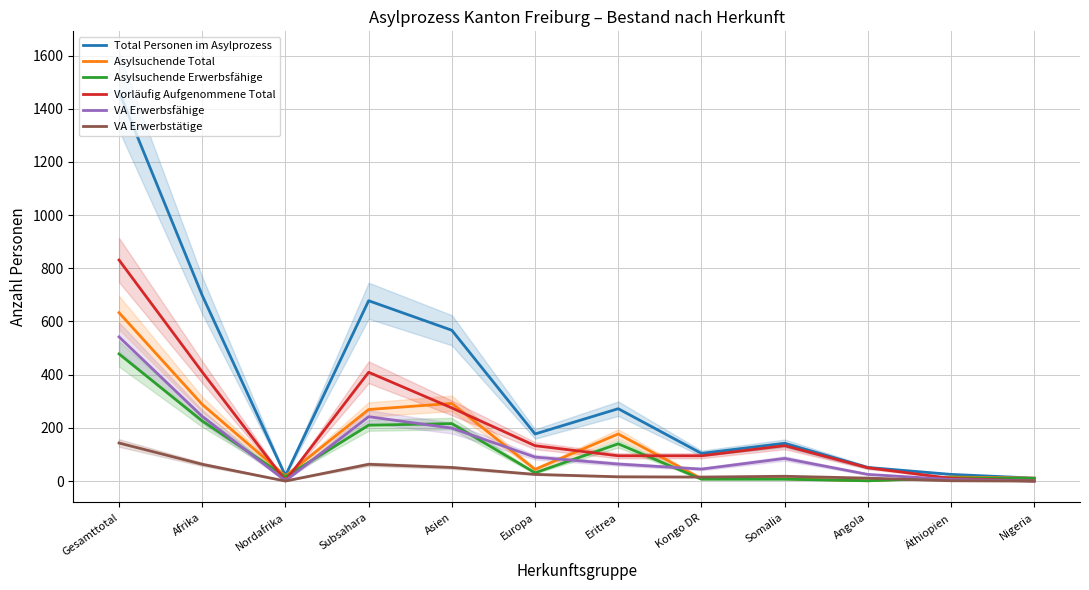

Which series has the largest total across all categories?

Total Personen im Asylprozess